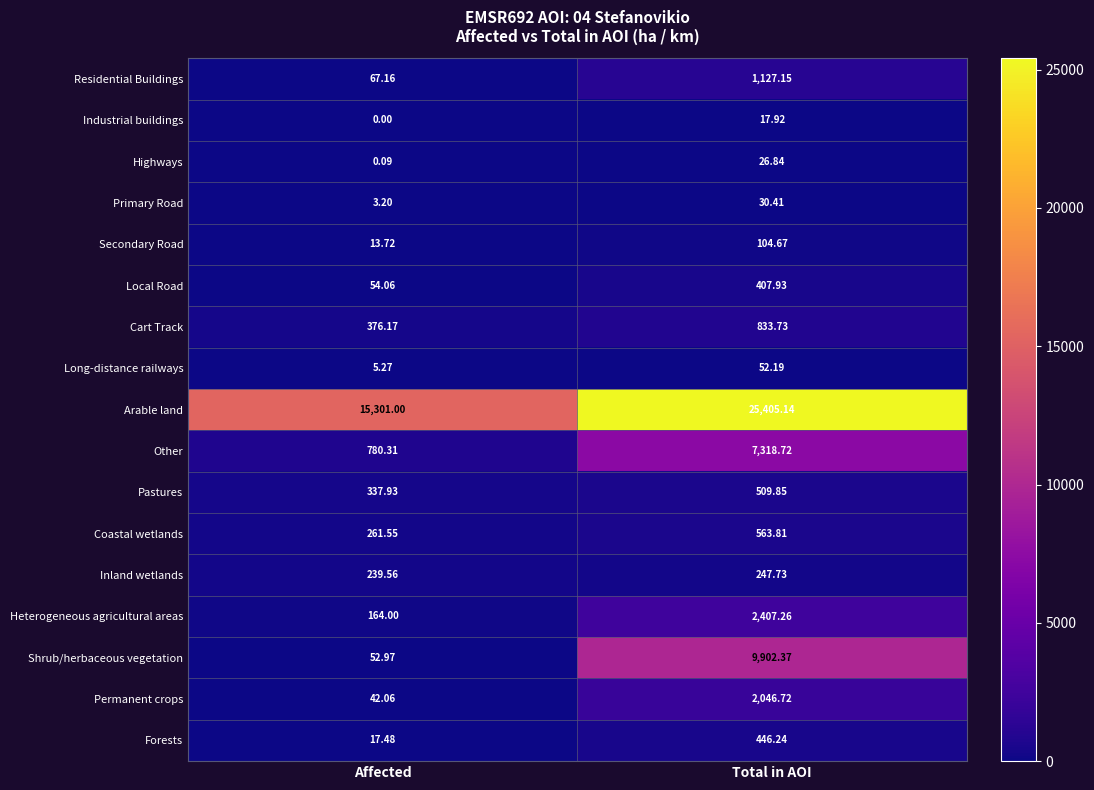

Which label corresponds to the smallest value in the chart?

Affected